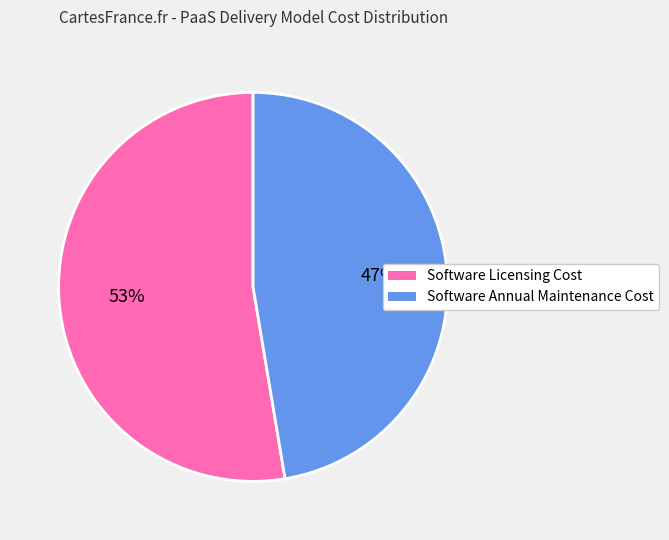

To the nearest percent, what portion does Software Annual Maintenance Cost represent?

47%